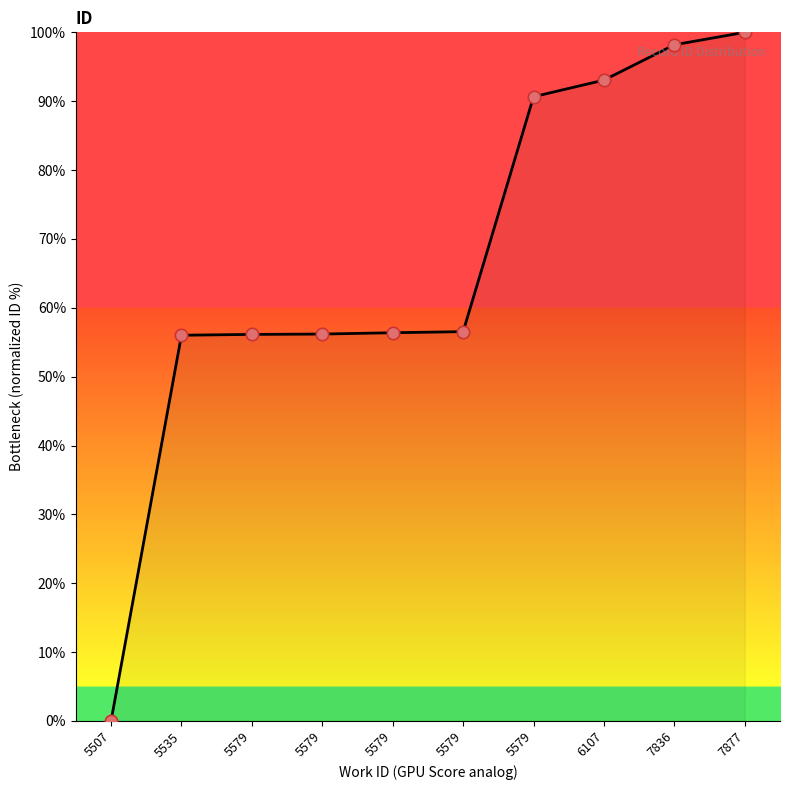

What is the change in value from 5579 to 7836?

+42.0